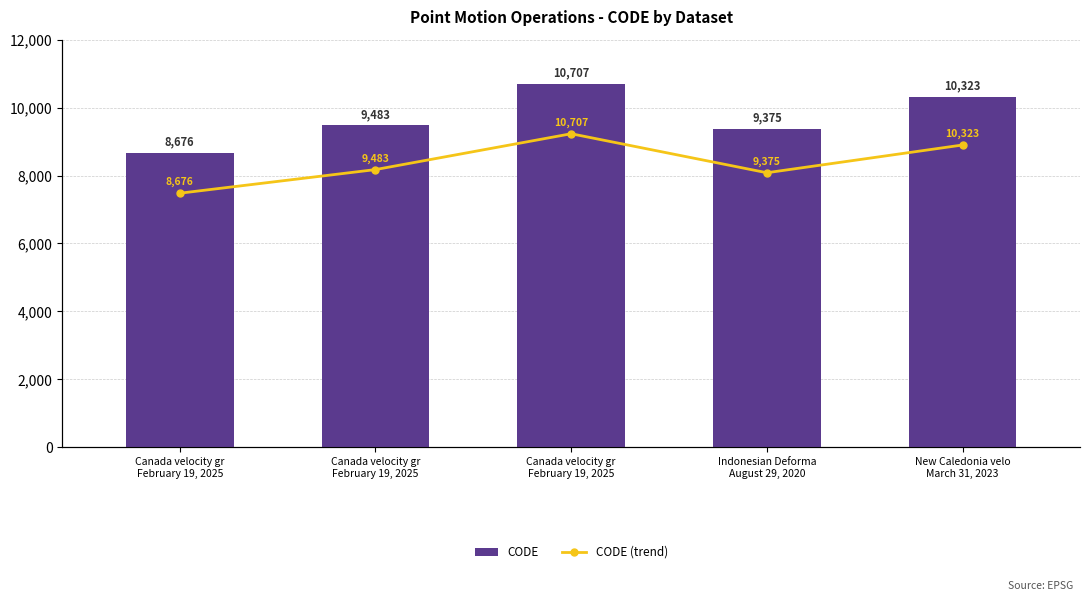

Between Canada velocity gr
February 19, 2025 and Canada velocity gr
February 19, 2025, which is larger?

Canada velocity gr
February 19, 2025